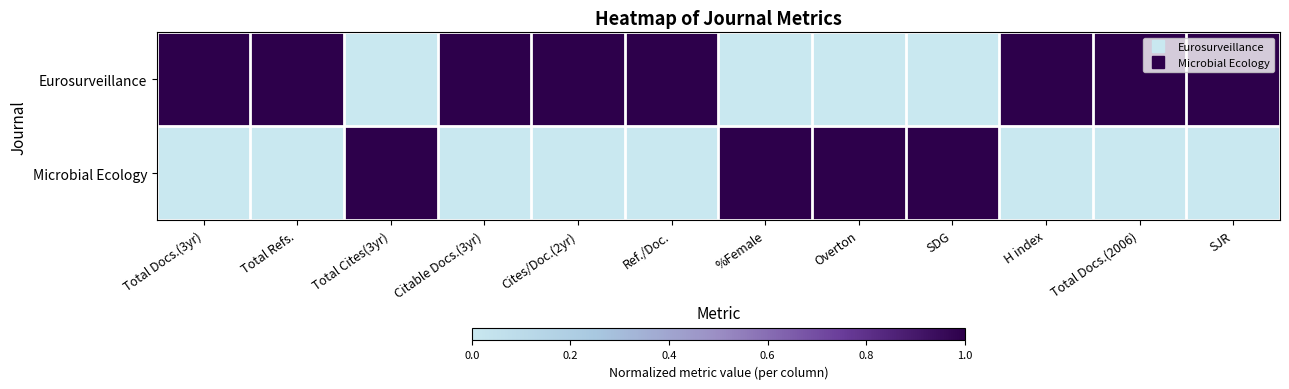

Reading left to right, transcribe all the data shown in this chart.

Eurosurveillance: Total Docs.(3yr)=1	Total Refs.=1	Total Cites(3yr)=0	Citable Docs.(3yr)=1	Cites/Doc.(2yr)=1	Ref./Doc.=1	%Female=0	Overton=0	SDG=0	H index=1	Total Docs.(2006)=1	SJR=1
Microbial Ecology: Total Docs.(3yr)=0	Total Refs.=0	Total Cites(3yr)=1	Citable Docs.(3yr)=0	Cites/Doc.(2yr)=0	Ref./Doc.=0	%Female=1	Overton=1	SDG=1	H index=0	Total Docs.(2006)=0	SJR=0